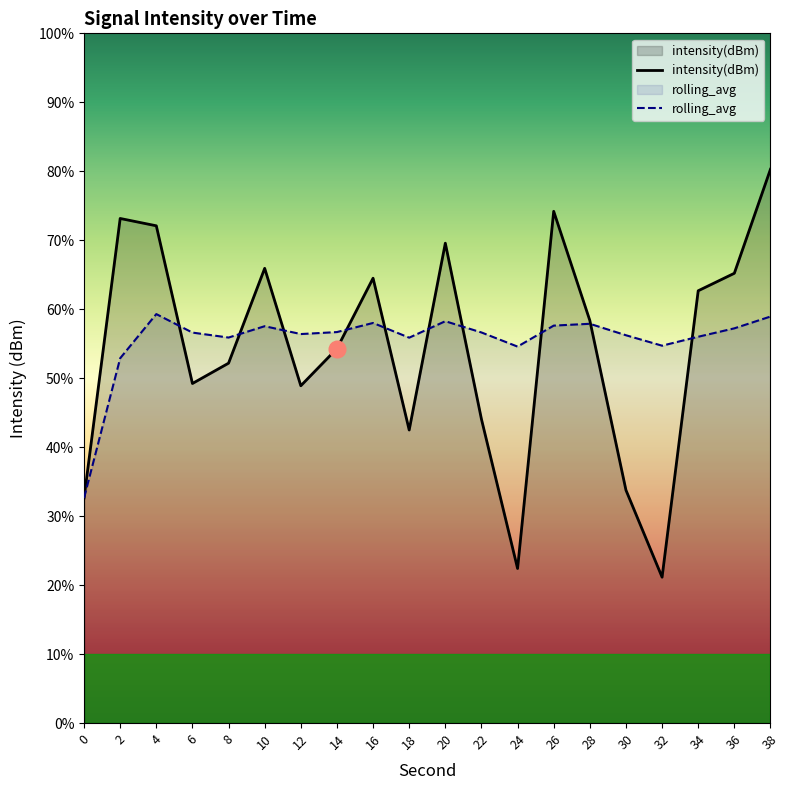

Rank the series by their average value, from highest to lowest.

rolling_avg, intensity(dBm)